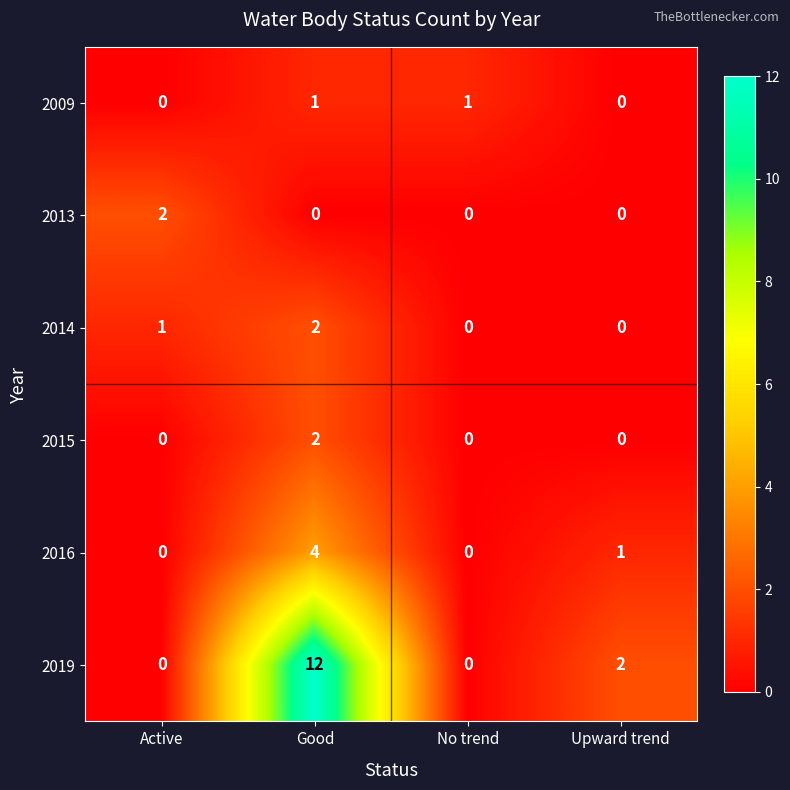

Which series changed the most between Active and Good?

2019